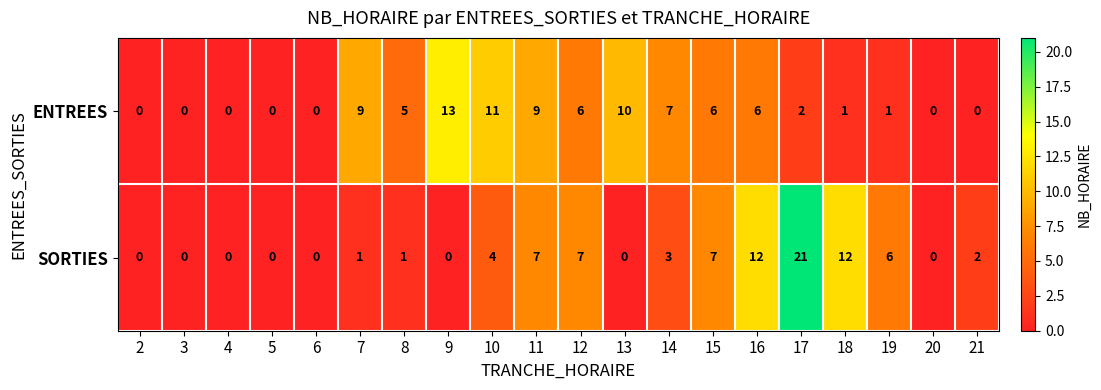

Rank the series by their average value, from lowest to highest.

SORTIES, ENTREES